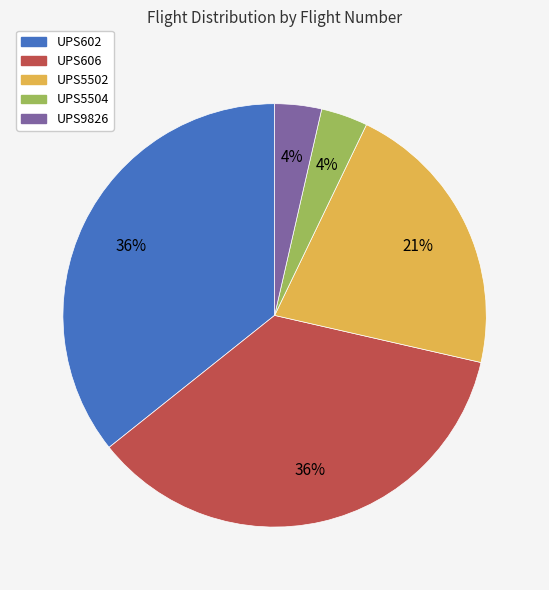

To the nearest percent, what portion does UPS9826 represent?

4%